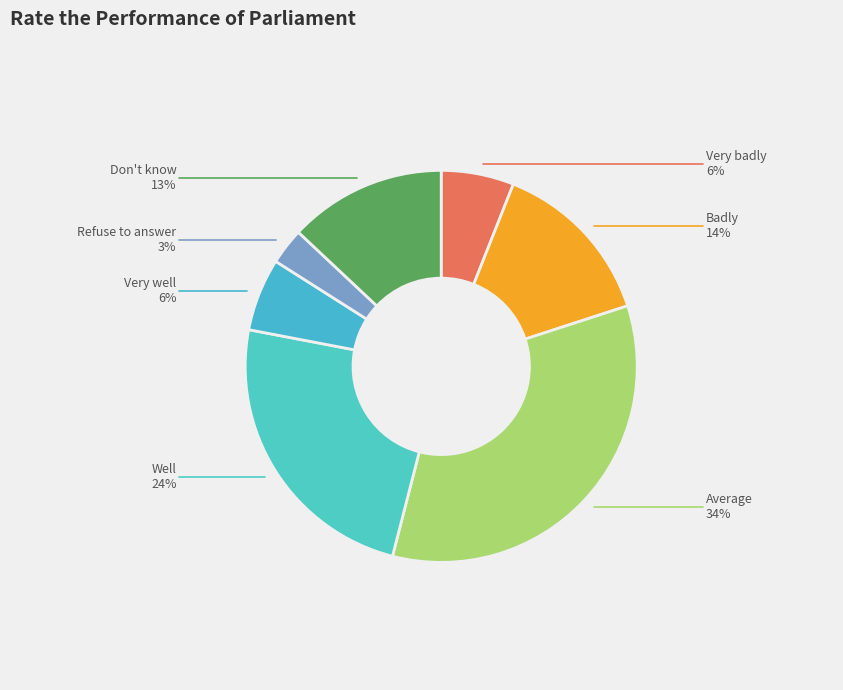

To the nearest percent, what is the difference between the Badly and Don't know slice percentages?

1%